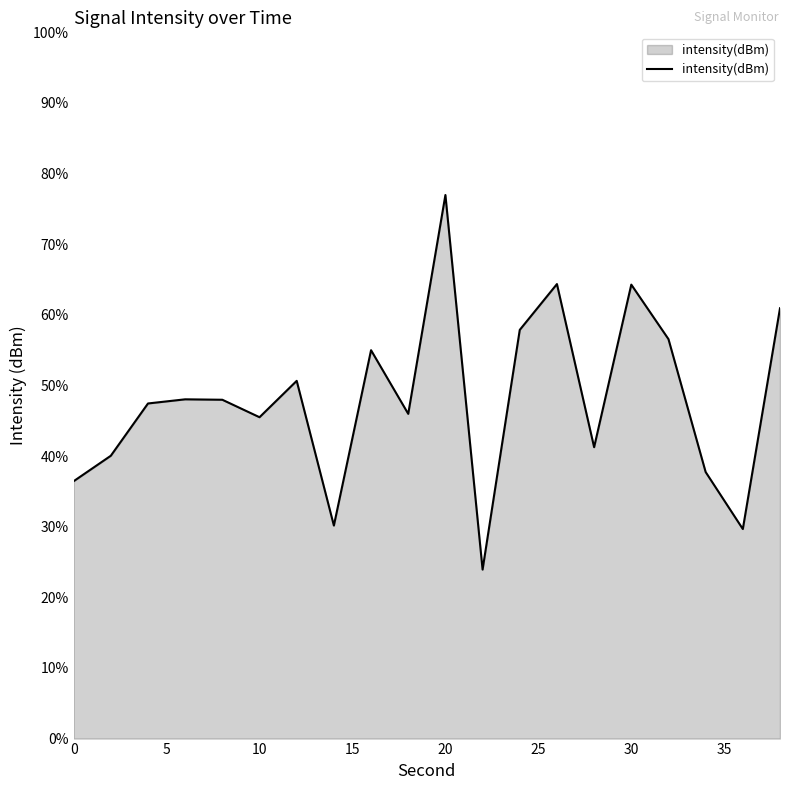

What is the greatest value displayed?

77.0